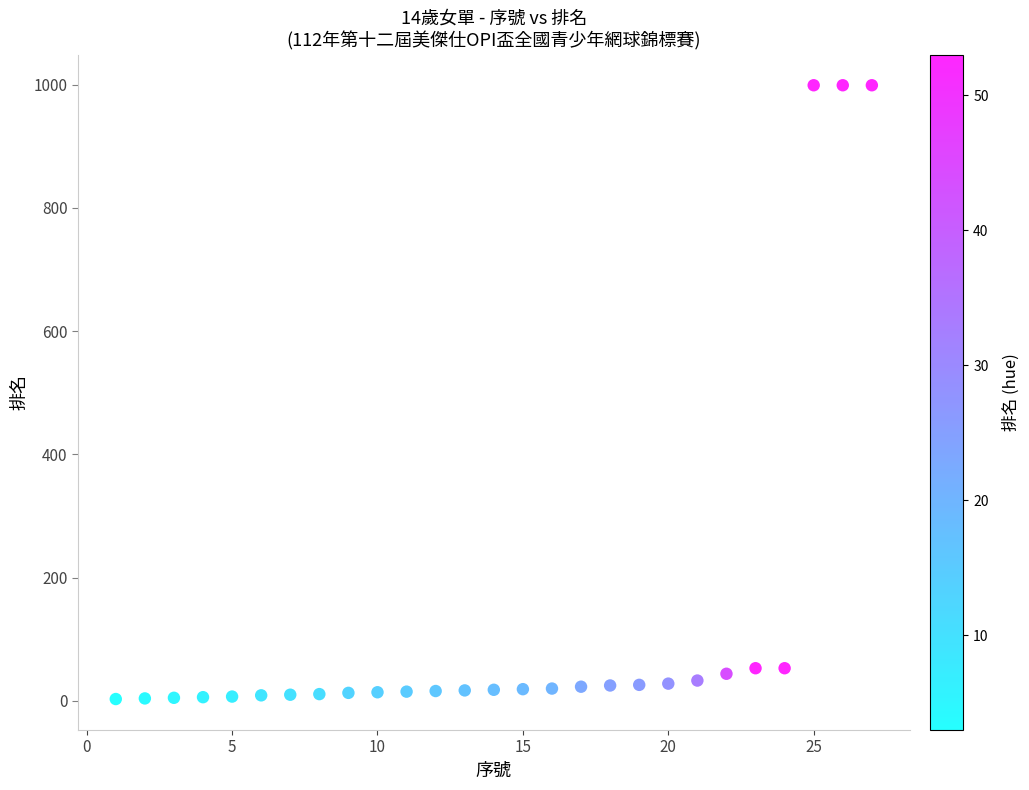

What is the range of X values (max minus min)?

26